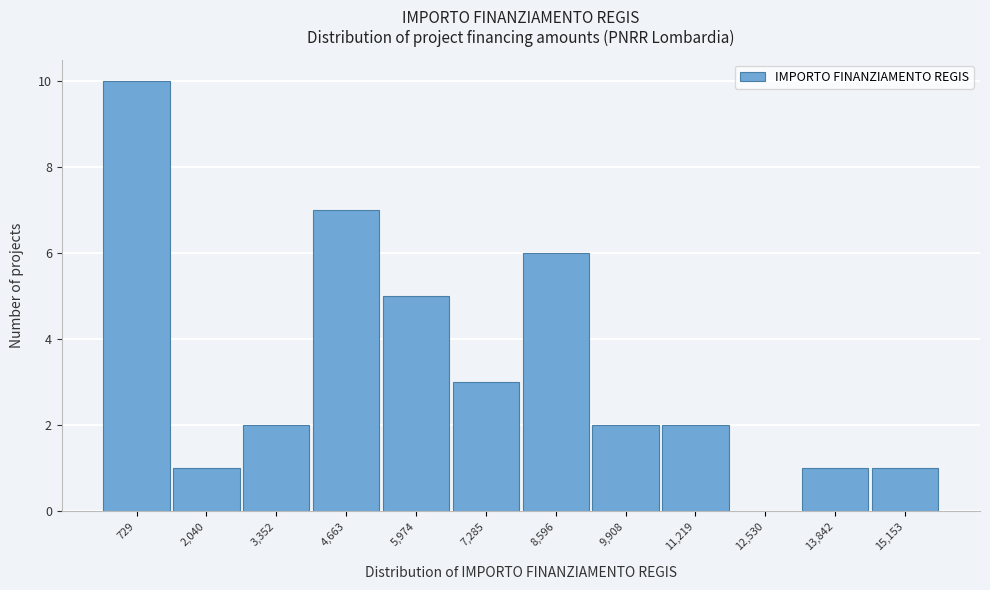

Reading right to left, extract all data points from this chart.

15,153=1	13,842=1	12,530=0	11,219=2	9,908=2	8,596=6	7,285=3	5,974=5	4,663=7	3,352=2	2,040=1	729=10